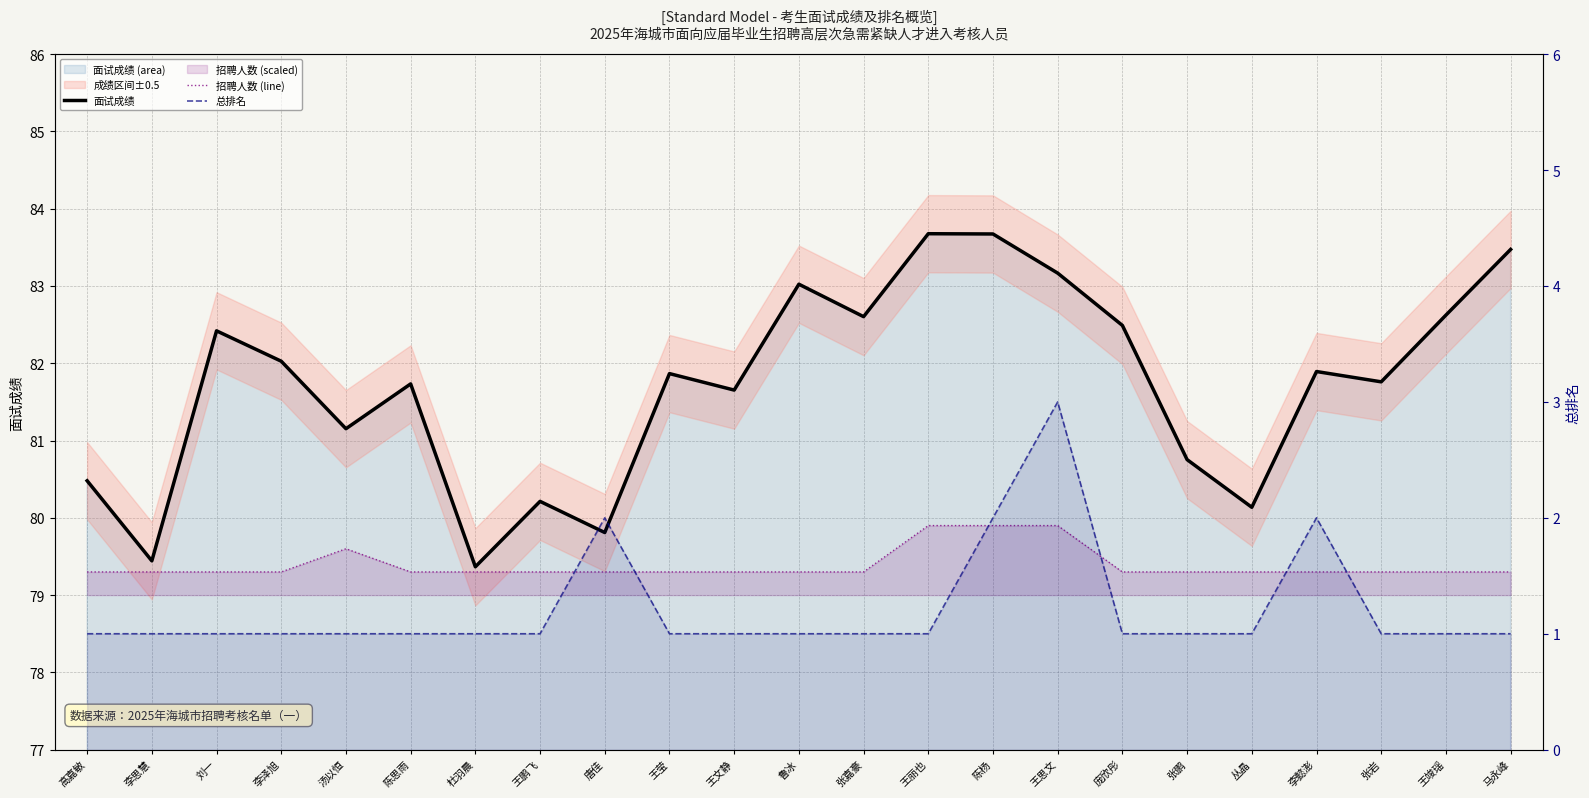

True or false: 面试成绩 has more than 2 points higher than both neighbors.

True